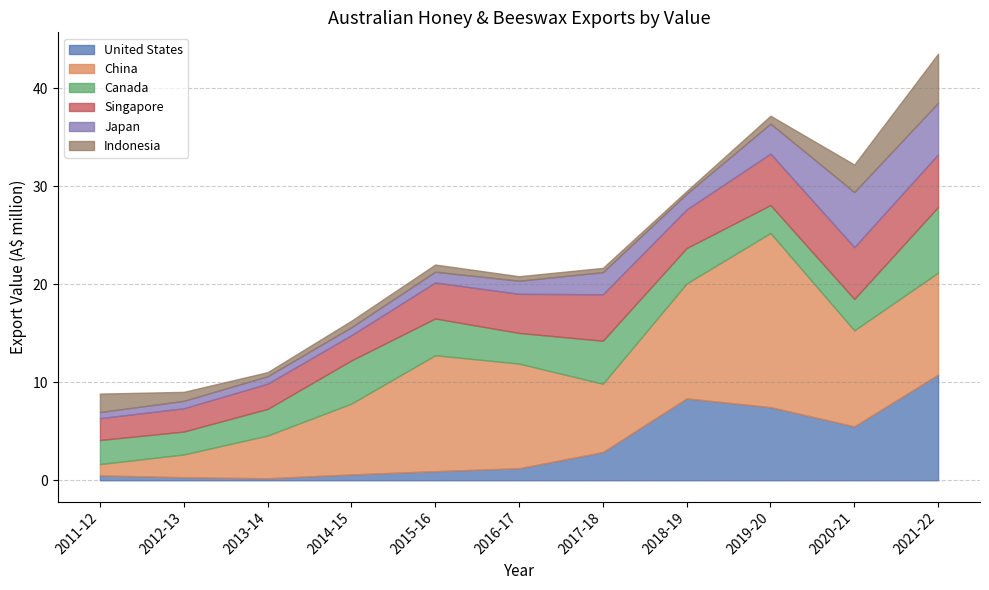

Between 2011-12 and 2013-14, which is larger?

2011-12